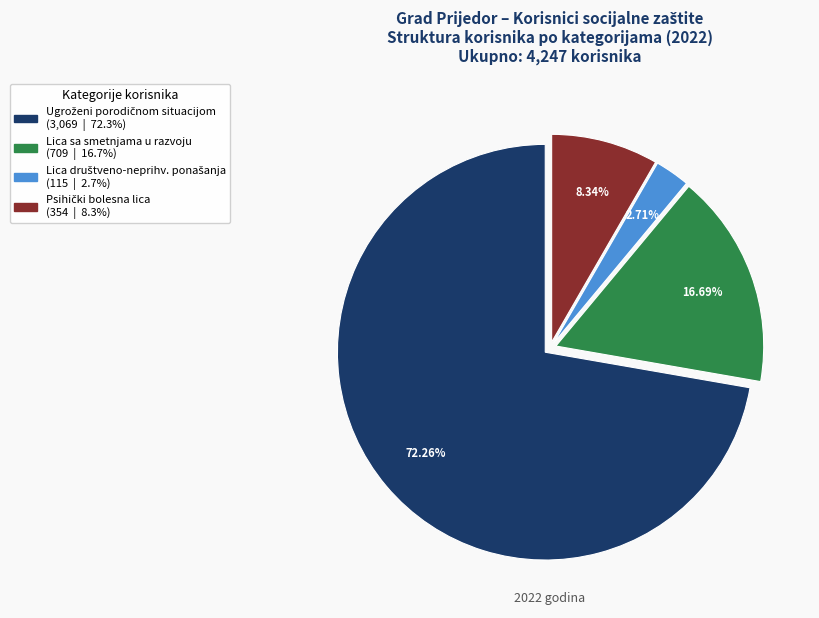

Is there a majority slice in this chart?

Yes